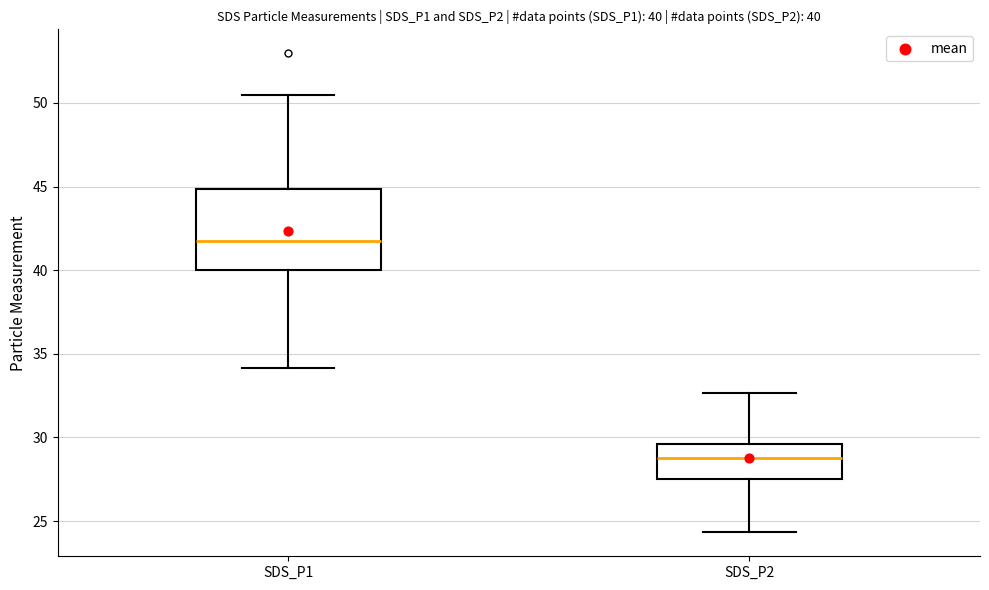

Which box has the lowest median line?

SDS_P2